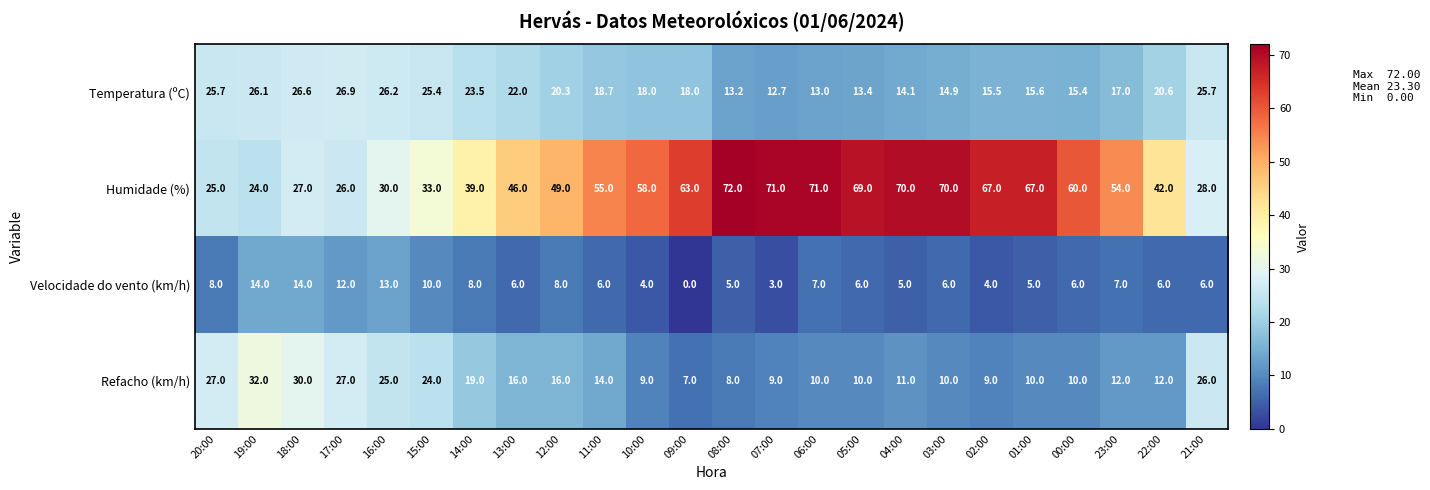

What is the sum of all Velocidade do vento (km/h) values?

169.0